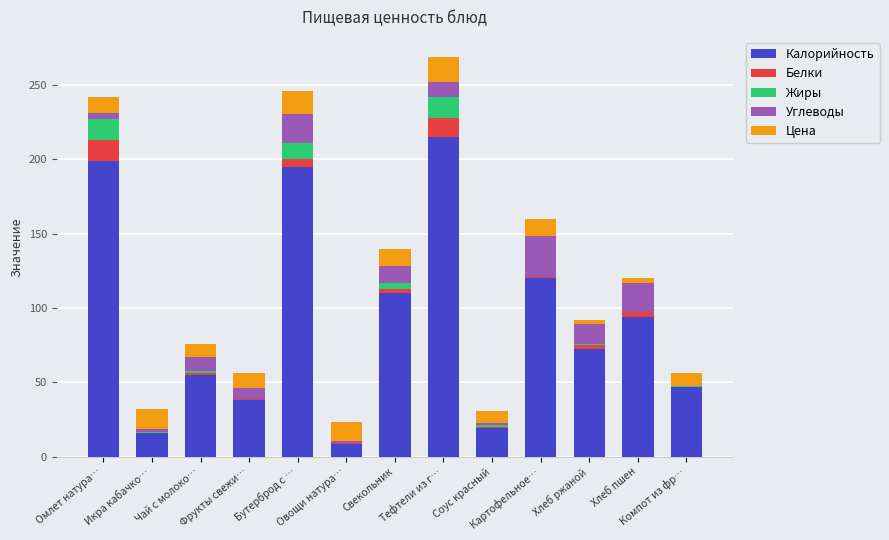

How many data points in Калорийность are above 72?

7